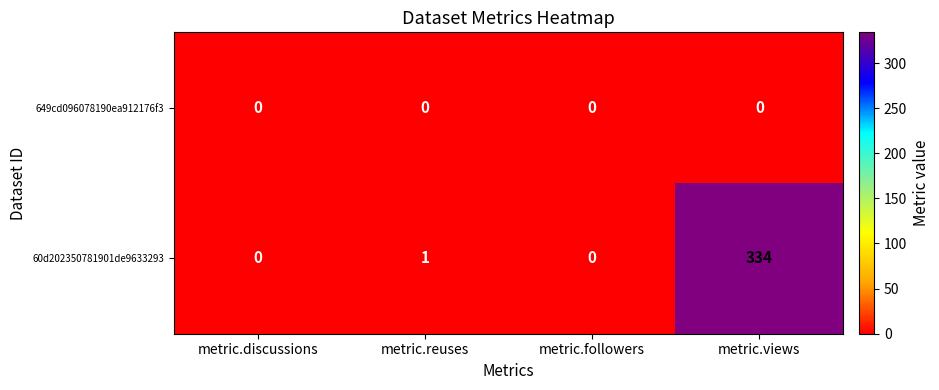

What is the total value across all series at metric.reuses?

1